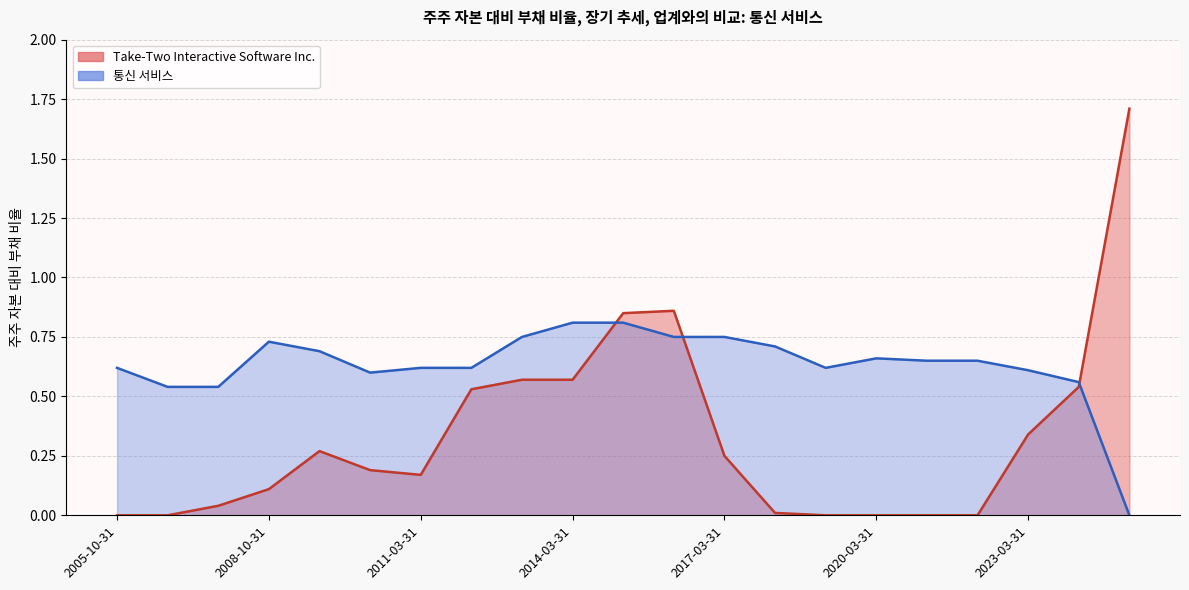

What is the maximum value shown in the chart?

1.7